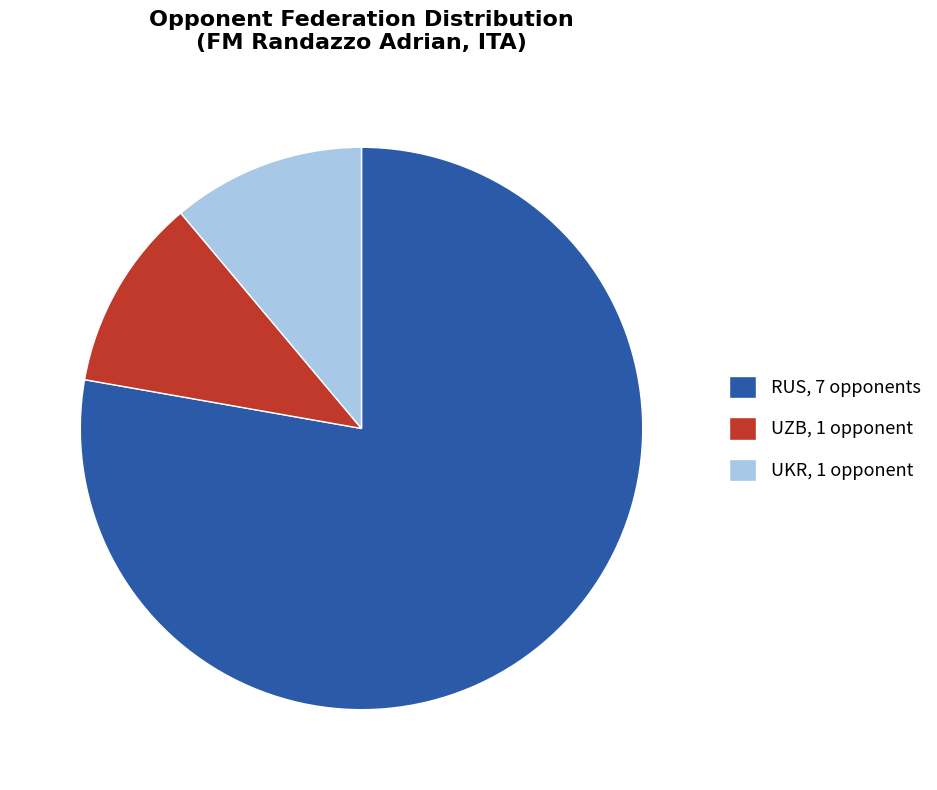

Does any single category account for the majority?

Yes